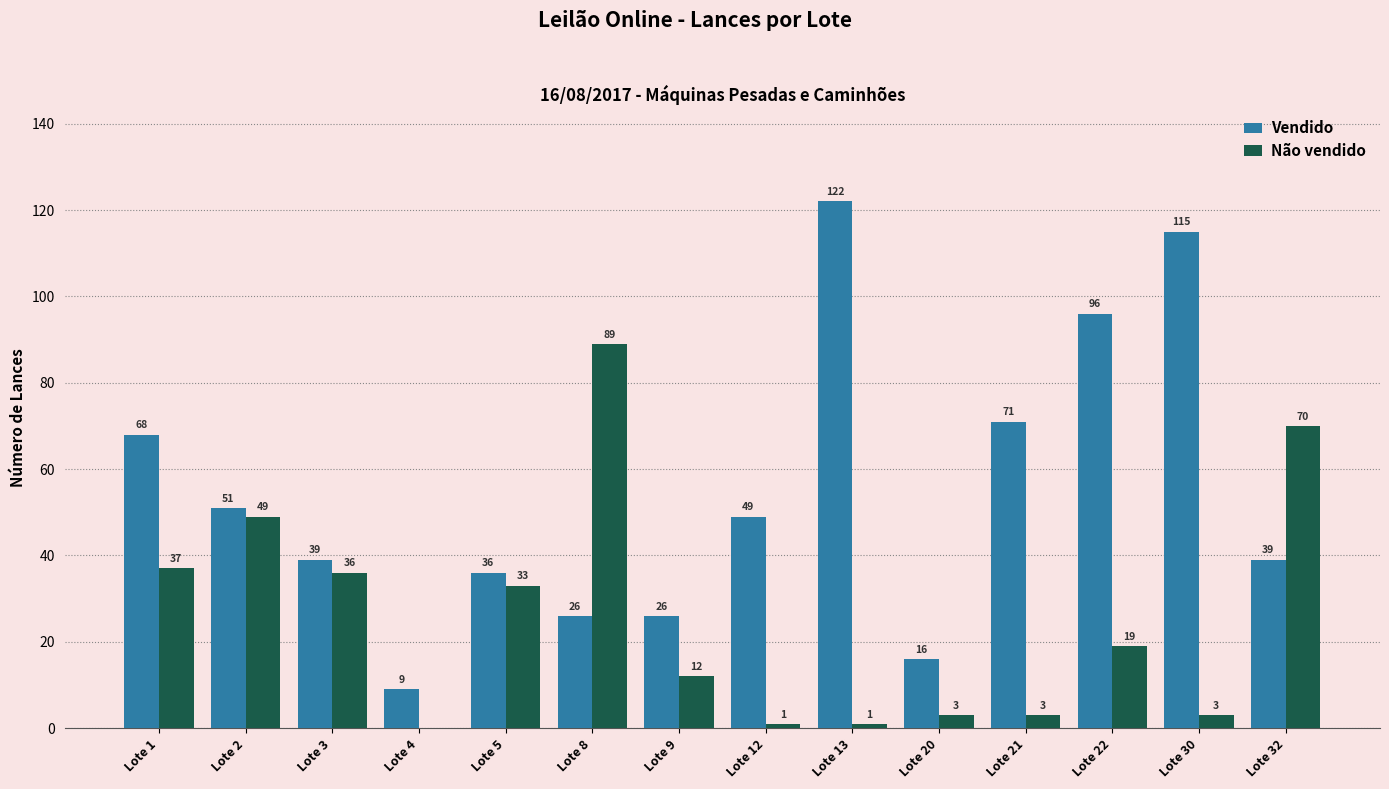

What is the sum of the Vendido values at Lote 2 and Lote 30?

166